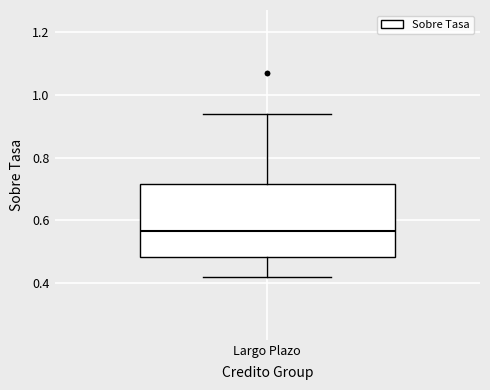

Transcribe this box plot: give where the median line is, the range the box spans, and where the two whiskers end, as read against the y-axis. The values are not printed on the chart, so give them approximately, as read against the axis.

median 0.56, box 0.48 to 0.72, whiskers 0.42 to 0.94